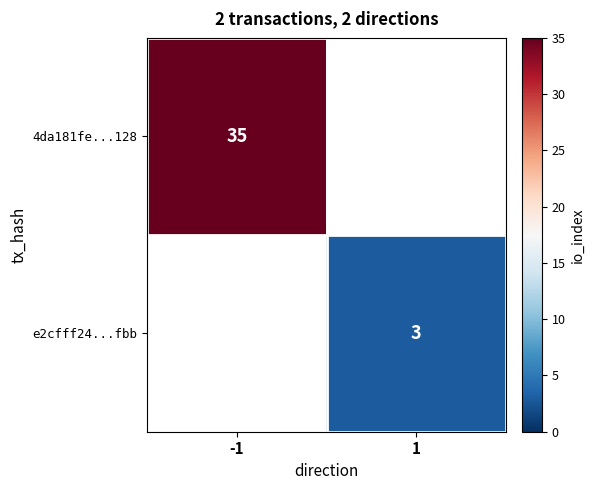

How many categories are shown in the chart?

2